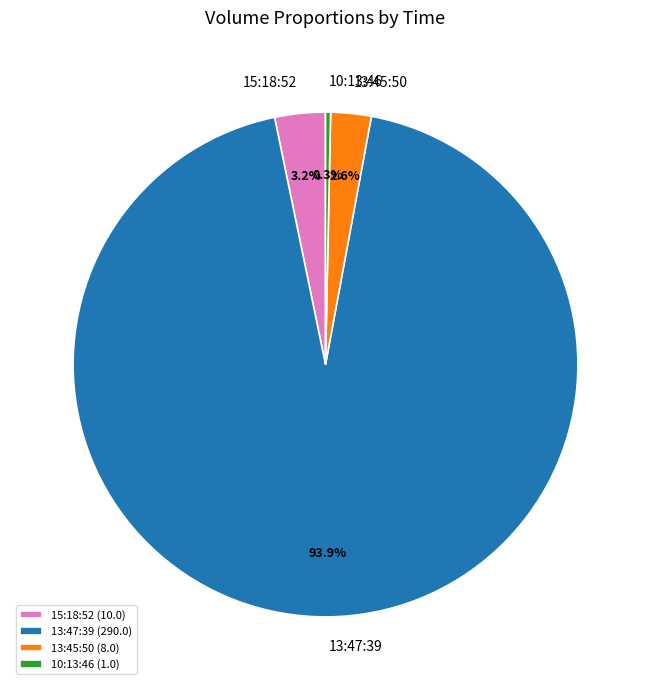

How many segments does this pie chart have?

4